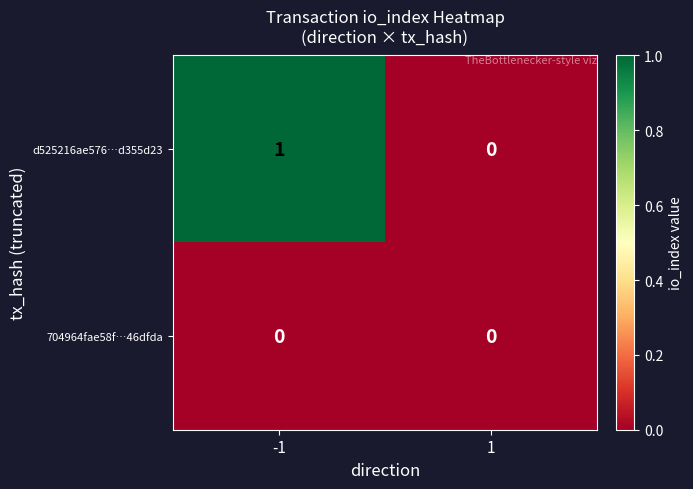

Rank the series by their maximum value, from highest to lowest.

d525216ae576…d355d23, 704964fae58f…46dfda